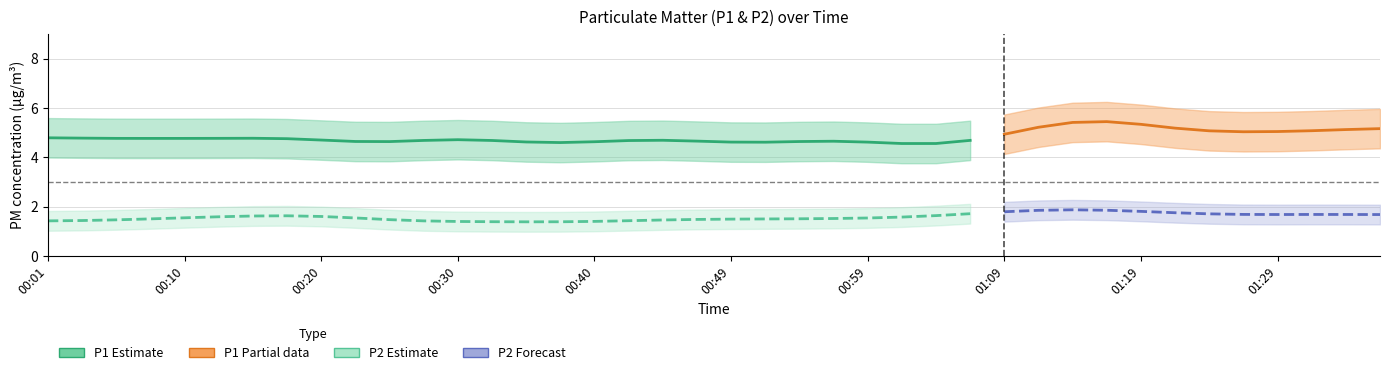

In P1, how many points are lower than both neighbors (excluding endpoints)?

9